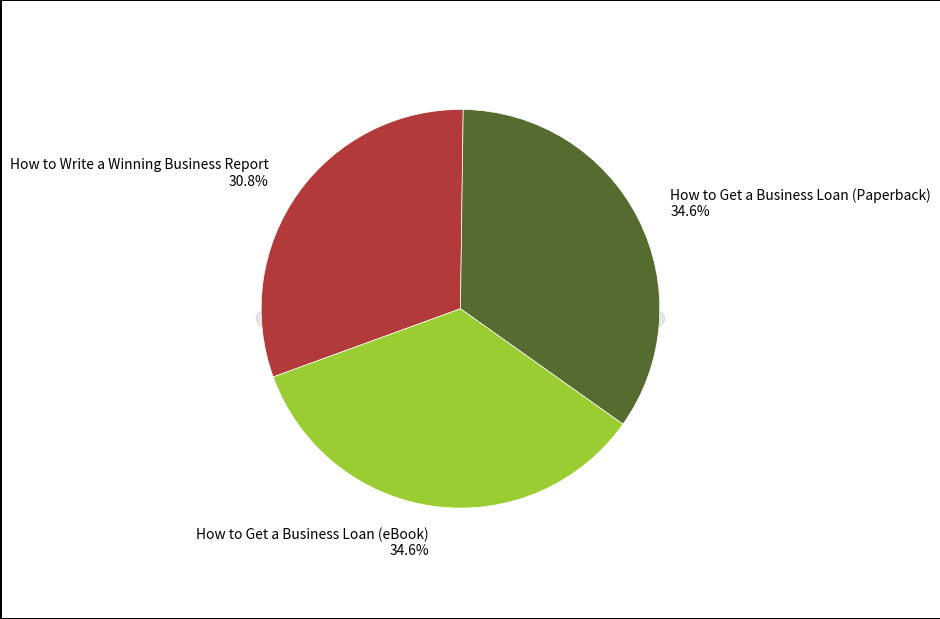

Does How to Get a Business Loan (eBook) represent more than half of the total?

No